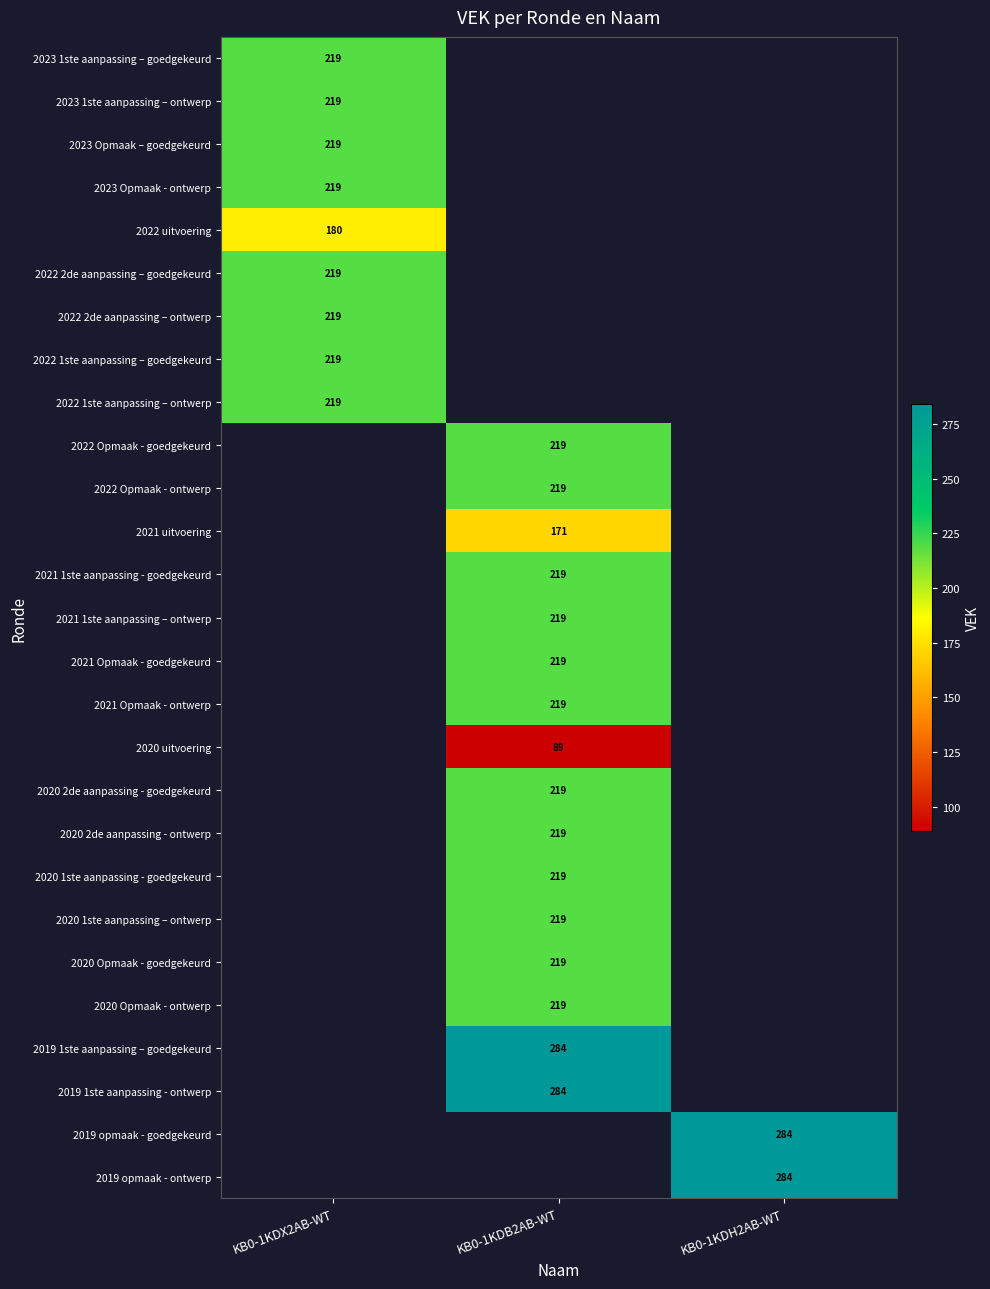

The value of 2020 2de aanpassing - goedgekeurd at KB0-1KDB2AB-WT is 219. True or false?

True